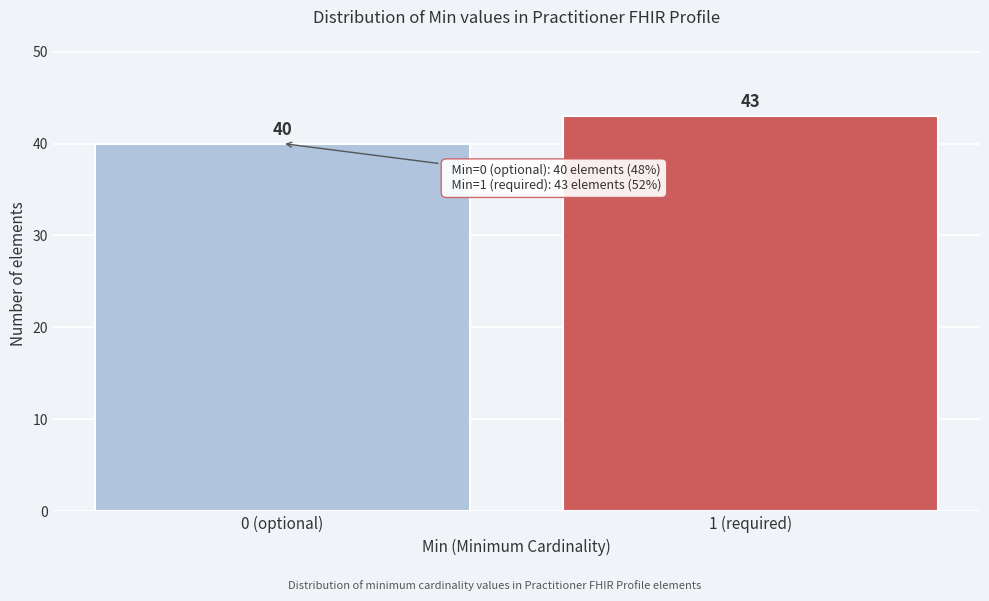

Reading left to right, transcribe all the data shown in this chart.

40	43